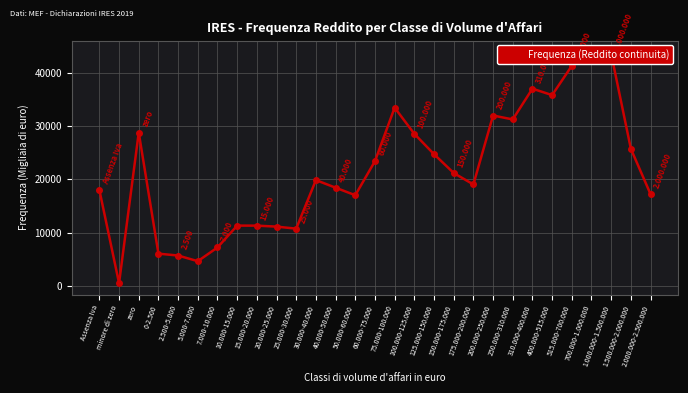

Reading right to left, transcribe all the data shown in this chart.

17202	25720	43551	43855	41296	35795	37004	31228	31965	19019	21171	24706	28528	33438	23398	17000	18413	19842	10723	11105	11289	11293	7192	4615	5677	6029	28766	487	17984